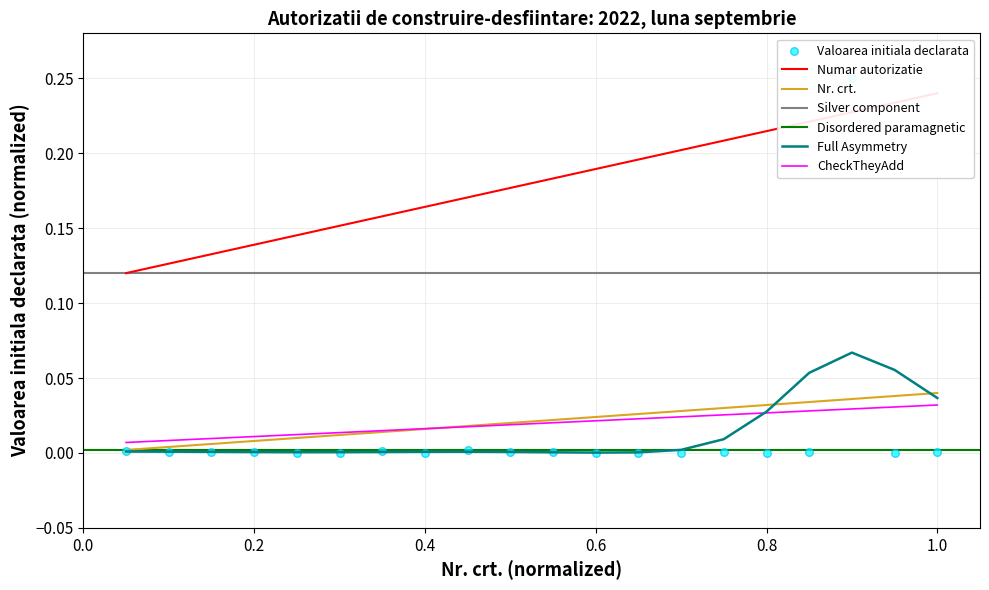

Which series has the largest total across all categories?

Numar autorizatie